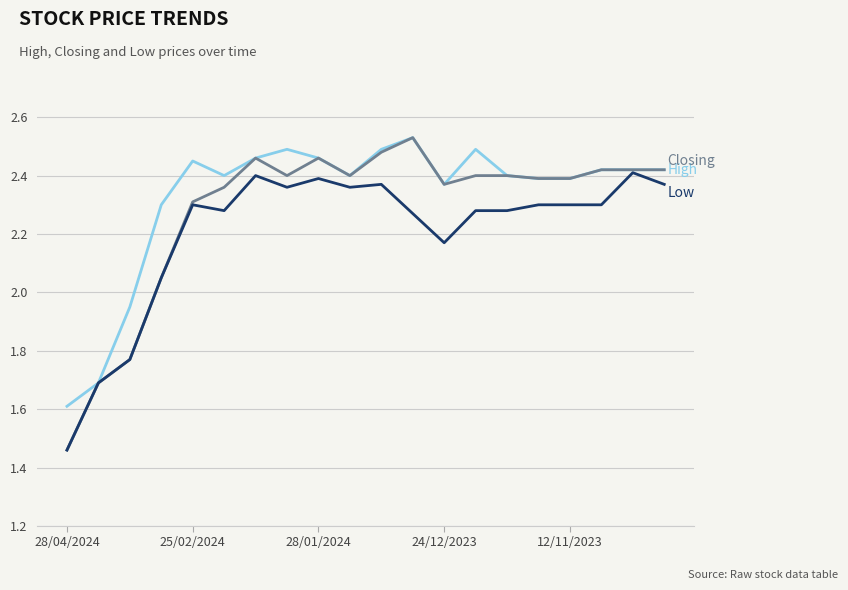

Which label corresponds to the smallest value in the chart?

28/04/2024